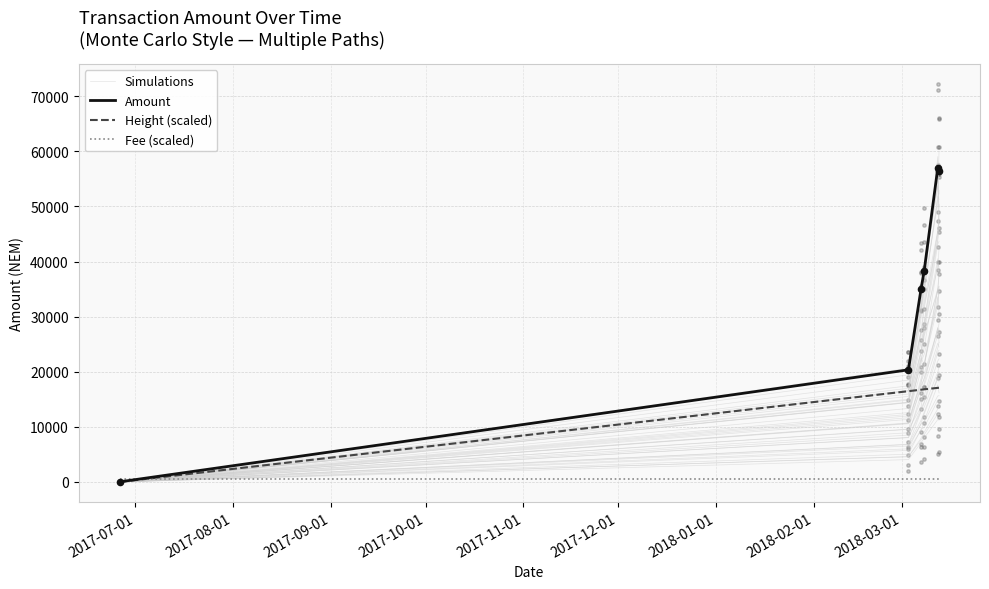

Which series has the largest total across all categories?

Amount